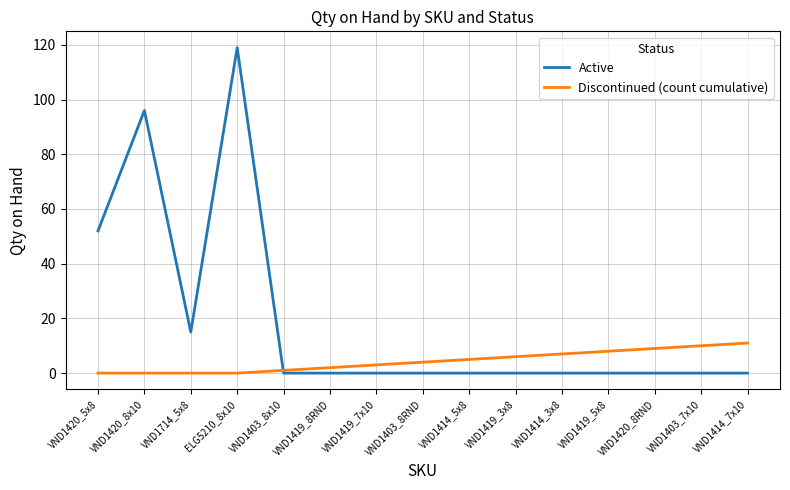

Reading right to left, transcribe all the data shown in this chart.

Active: VND1414_7x10=0	VND1403_7x10=0	VND1420_8RND=0	VND1419_5x8=0	VND1414_3x8=0	VND1419_3x8=0	VND1414_5x8=0	VND1403_8RND=0	VND1419_7x10=0	VND1419_8RND=0	VND1403_8x10=0	ELG5210_8x10=119	VND1714_5x8=15	VND1420_8x10=96	VND1420_5x8=52
Discontinued (count cumulative): VND1414_7x10=11	VND1403_7x10=10	VND1420_8RND=9	VND1419_5x8=8	VND1414_3x8=7	VND1419_3x8=6	VND1414_5x8=5	VND1403_8RND=4	VND1419_7x10=3	VND1419_8RND=2	VND1403_8x10=1	ELG5210_8x10=0	VND1714_5x8=0	VND1420_8x10=0	VND1420_5x8=0